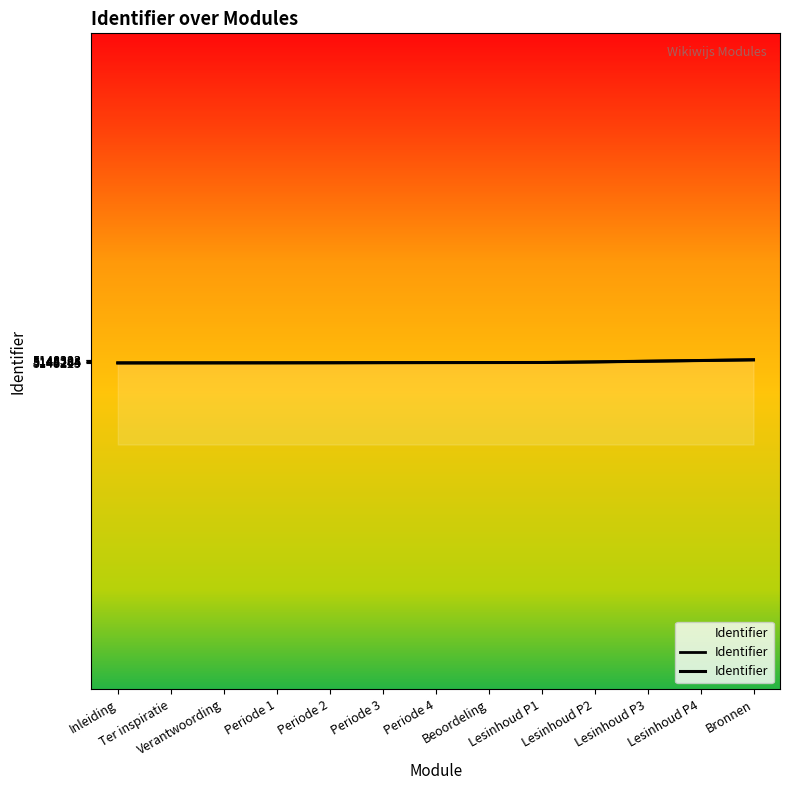

The value at Bronnen is 5148323. True or false?

True